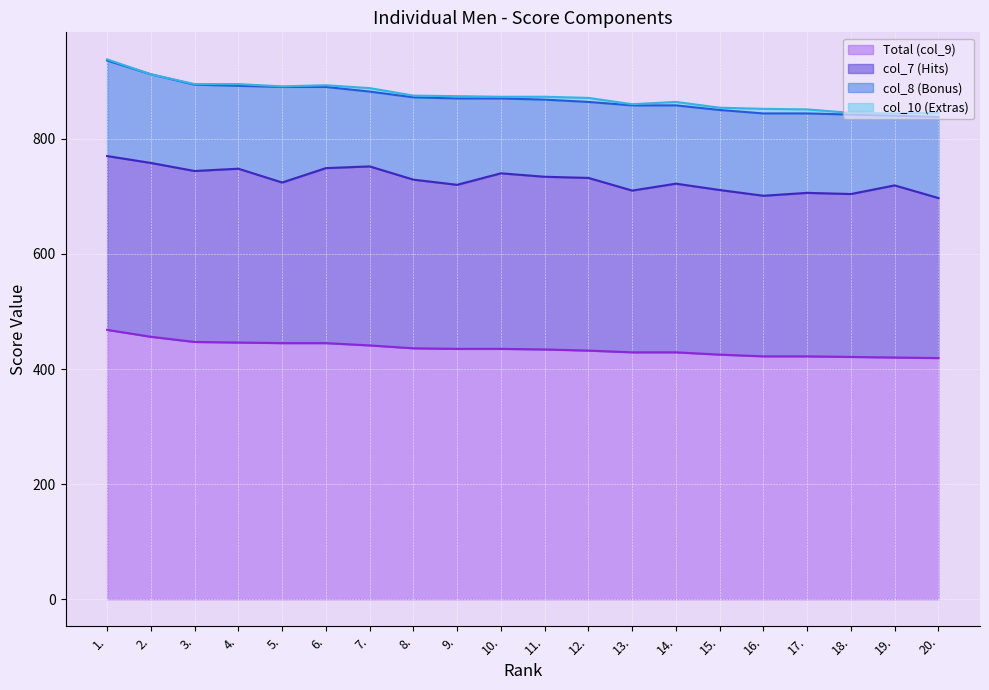

True or false: col_8 (Bonus) and col_7 (Hits) intersect in this chart.

False